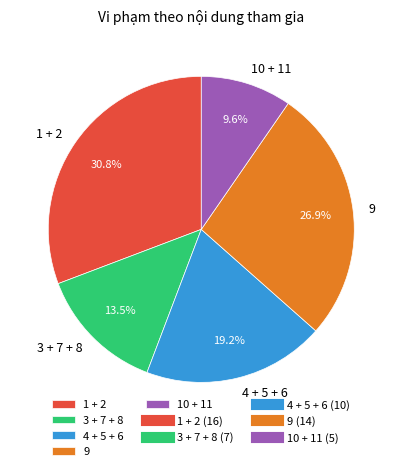

What percentage is NOT represented by 3 + 7 + 8?

86.5%